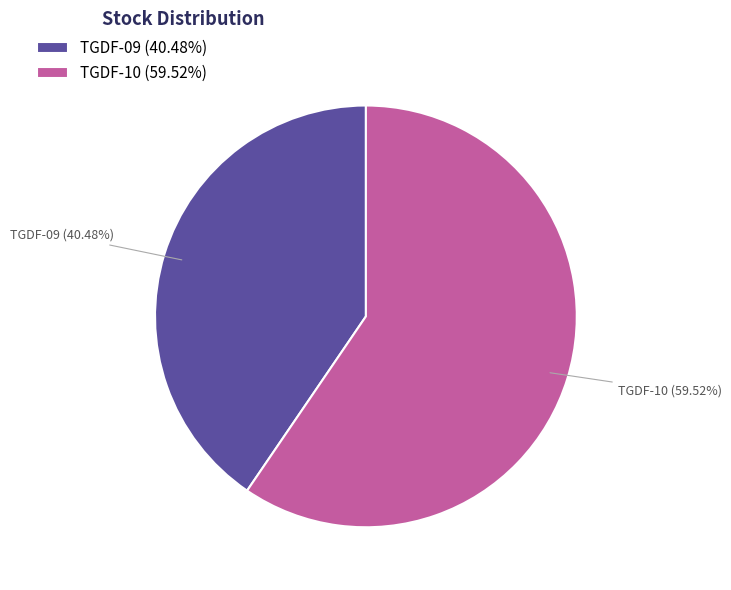

Which slice is the largest?

TGDF-10